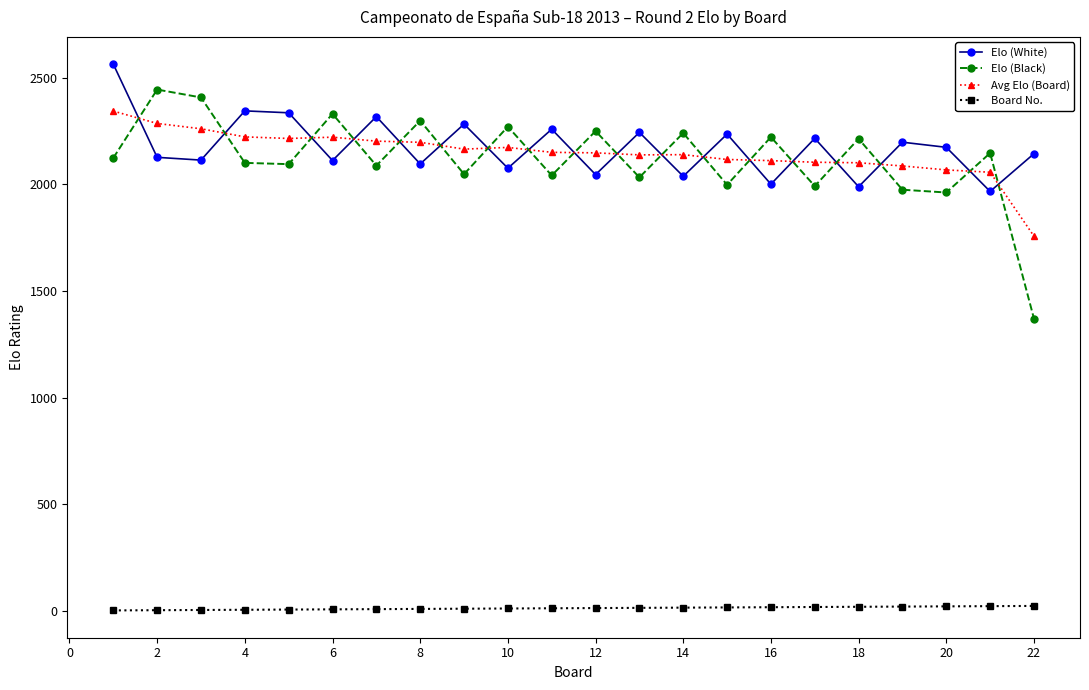

What is the highest value of the Board No. series?

22.0